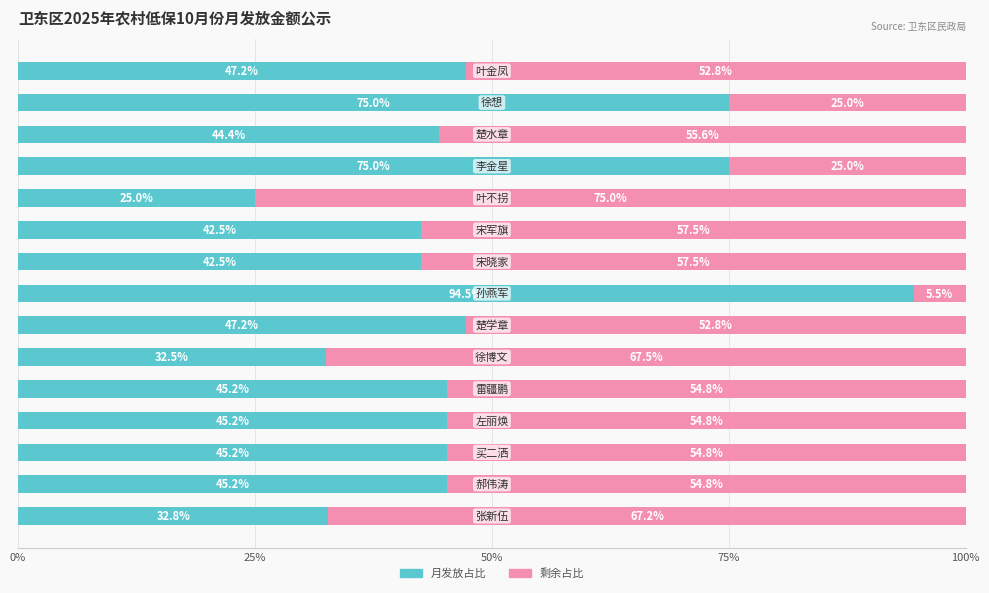

What is the lowest value of the 月发放占比 series?

25.0